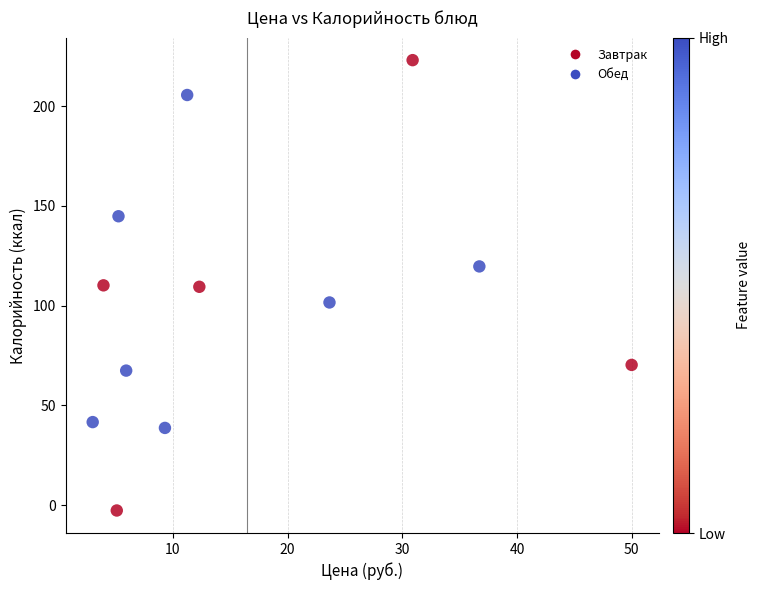

What is the average X value?

16.4